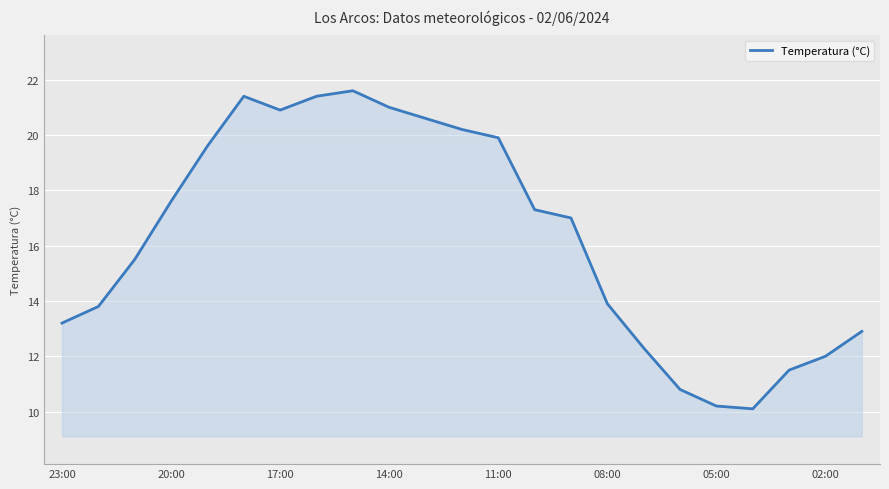

What is the difference between the maximum and minimum values?

11.5